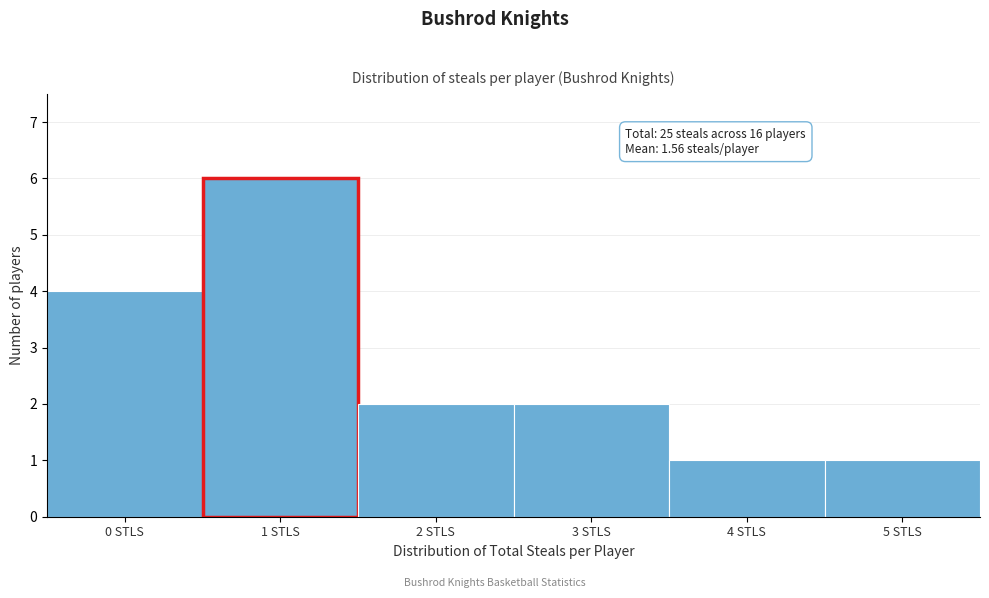

Over which range of the x-axis is the bar tallest?

0.5 to 1.5